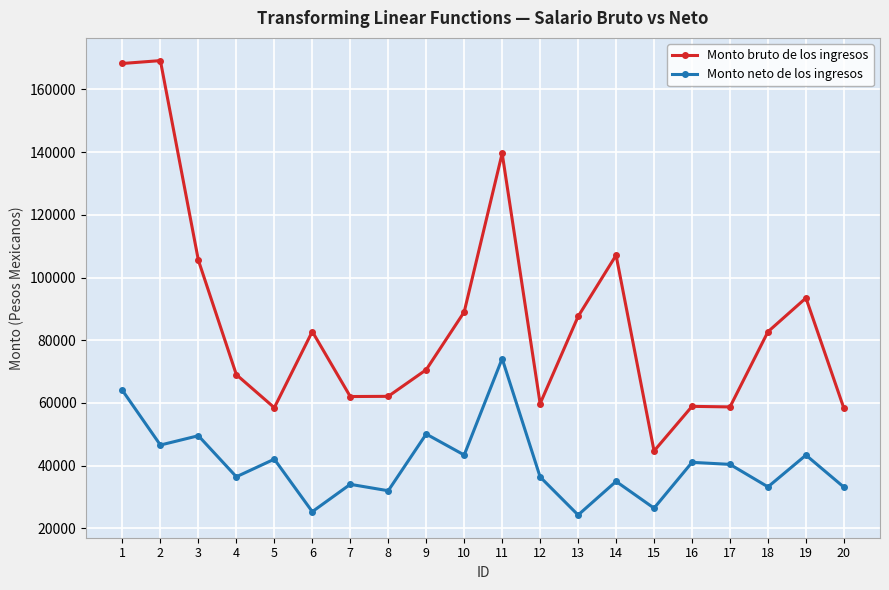

Count the number of data series in this chart.

2